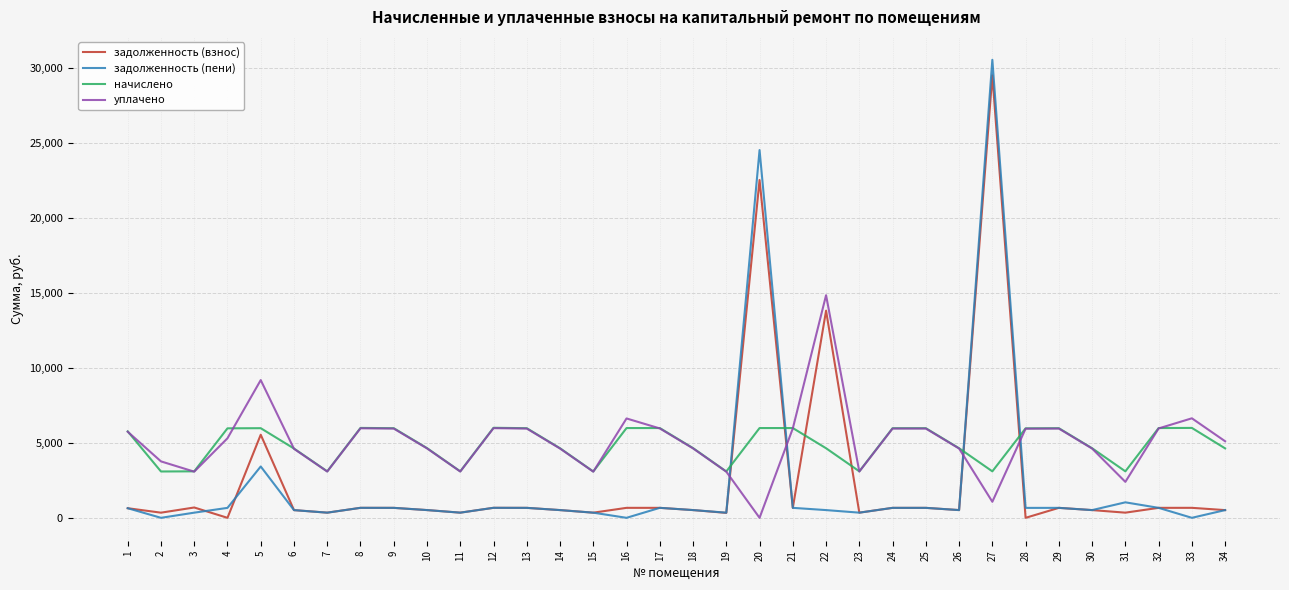

How many times do задолженность (взнос) and начислено cross each other?

6